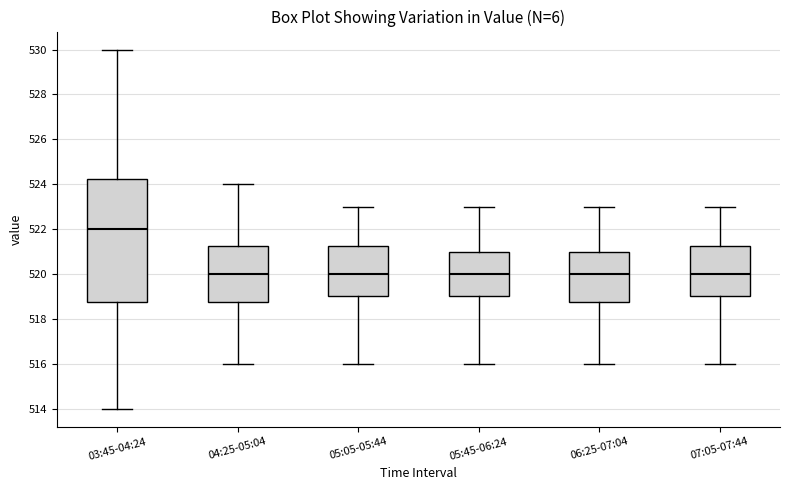

Reading left to right, read every box against the y-axis: the position of its median line, the range the box covers, and the ends of its whiskers. The values are not printed on the chart, so give them approximately, as read against the axis.

03:45-04:24: median 522.0, box 518.8 to 524.2, whiskers 514.0 to 530.0
04:25-05:04: median 520.0, box 518.8 to 521.2, whiskers 516.0 to 524.0
05:05-05:44: median 520.0, box 519.0 to 521.2, whiskers 516.0 to 523.0
05:45-06:24: median 520.0, box 519.0 to 521.0, whiskers 516.0 to 523.0
06:25-07:04: median 520.0, box 518.8 to 521.0, whiskers 516.0 to 523.0
07:05-07:44: median 520.0, box 519.0 to 521.2, whiskers 516.0 to 523.0